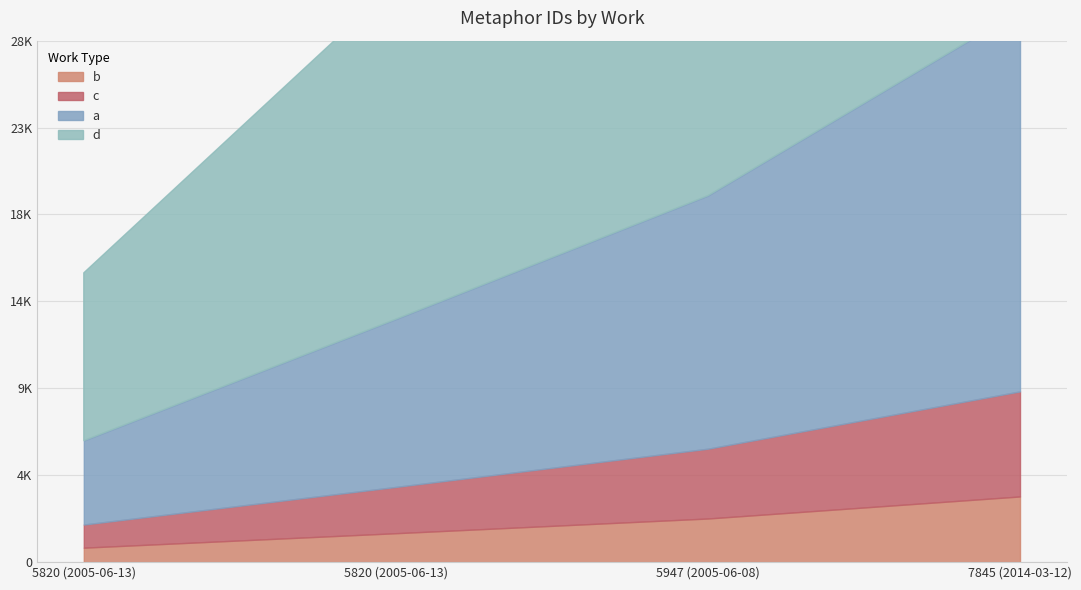

At which category does the chart reach its peak across all series?

7845 (2014-03-12)